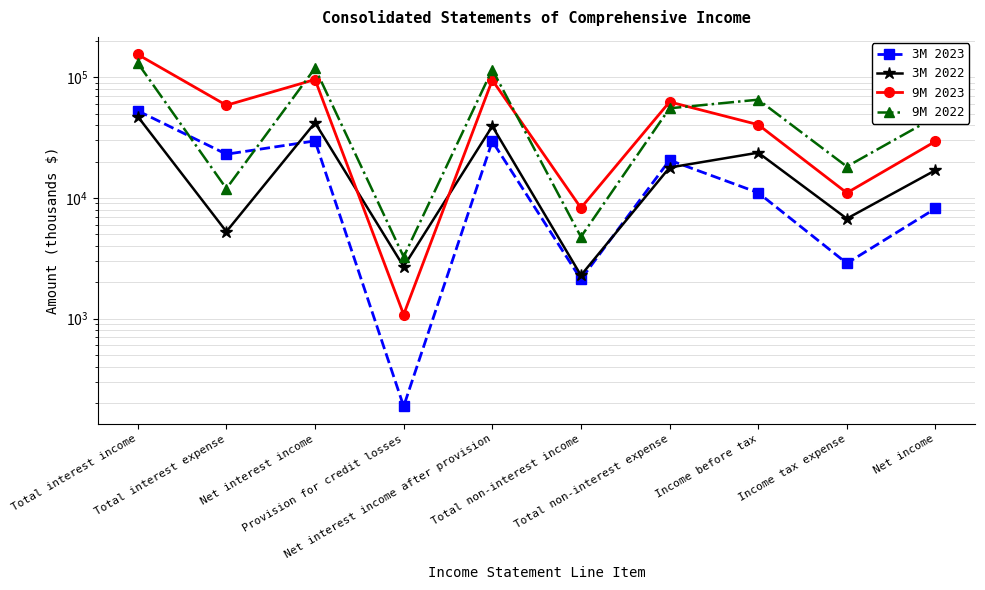

What position from the right is Income tax expense?

2